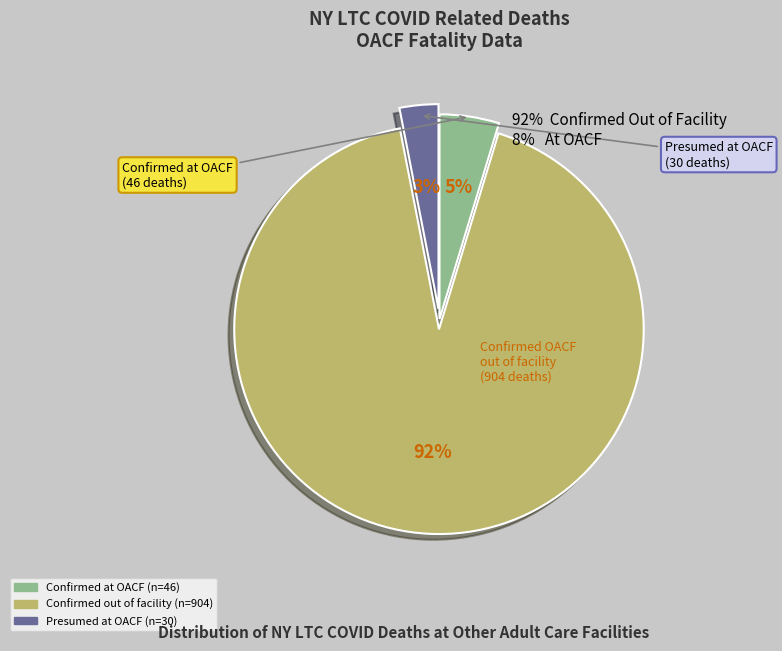

To the nearest percent, what is the average slice percentage?

33%